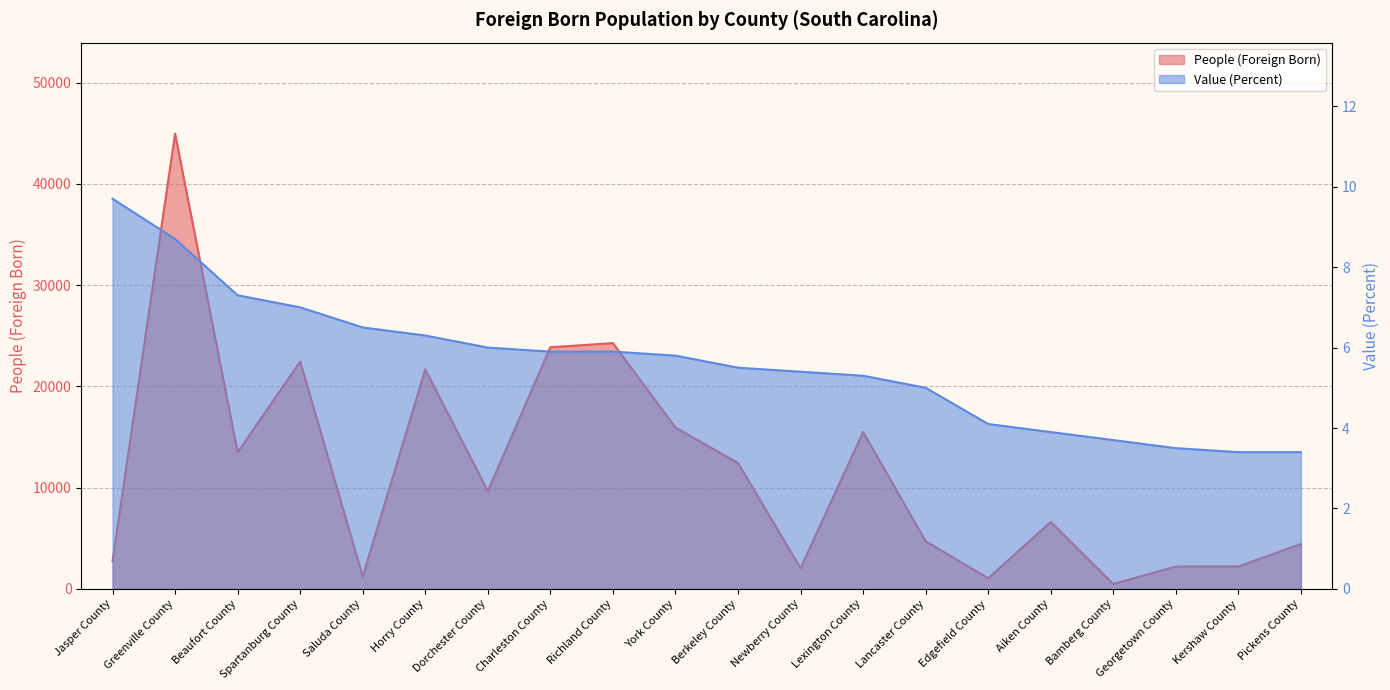

Reading left to right, transcribe all the data shown in this chart.

People (Foreign Born): Jasper County=2758.0	Greenville County=44965.0	Beaufort County=13498.0	Spartanburg County=22462.0	Saluda County=1234.0	Horry County=21683.0	Dorchester County=9666.0	Charleston County=23871.0	Richland County=24279.0	York County=15941.0	Berkeley County=12436.0	Newberry County=2061.0	Lexington County=15504.0	Lancaster County=4709.0	Edgefield County=1060.0	Aiken County=6625.0	Bamberg County=496.0	Georgetown County=2213.0	Kershaw County=2226.0	Pickens County=4438.0
Value (Percent): Jasper County=9.7	Greenville County=8.7	Beaufort County=7.3	Spartanburg County=7.0	Saluda County=6.5	Horry County=6.3	Dorchester County=6.0	Charleston County=5.9	Richland County=5.9	York County=5.8	Berkeley County=5.5	Newberry County=5.4	Lexington County=5.3	Lancaster County=5.0	Edgefield County=4.1	Aiken County=3.9	Bamberg County=3.7	Georgetown County=3.5	Kershaw County=3.4	Pickens County=3.4